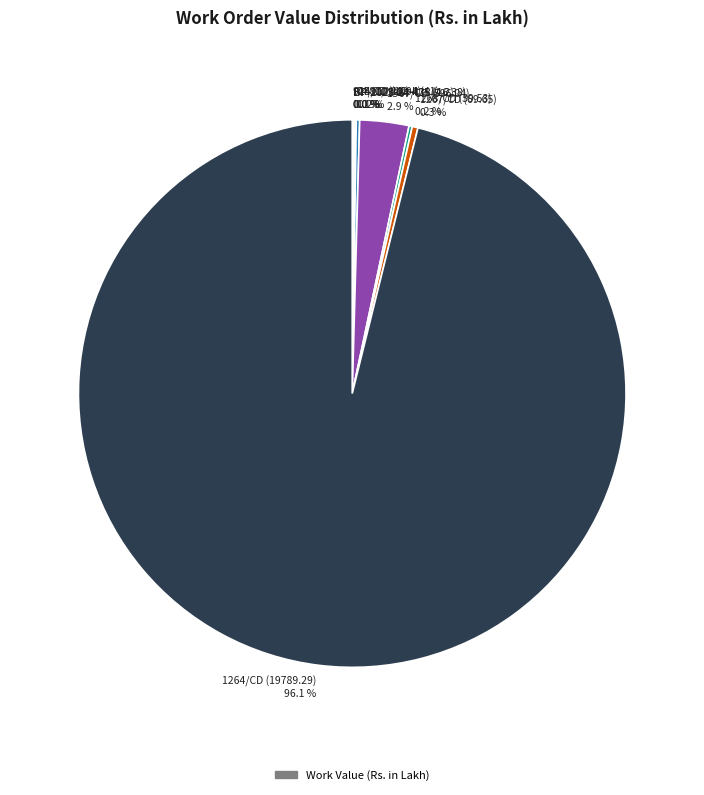

Which category accounts for the majority?

1264/CD (19789.29) 96.1 %